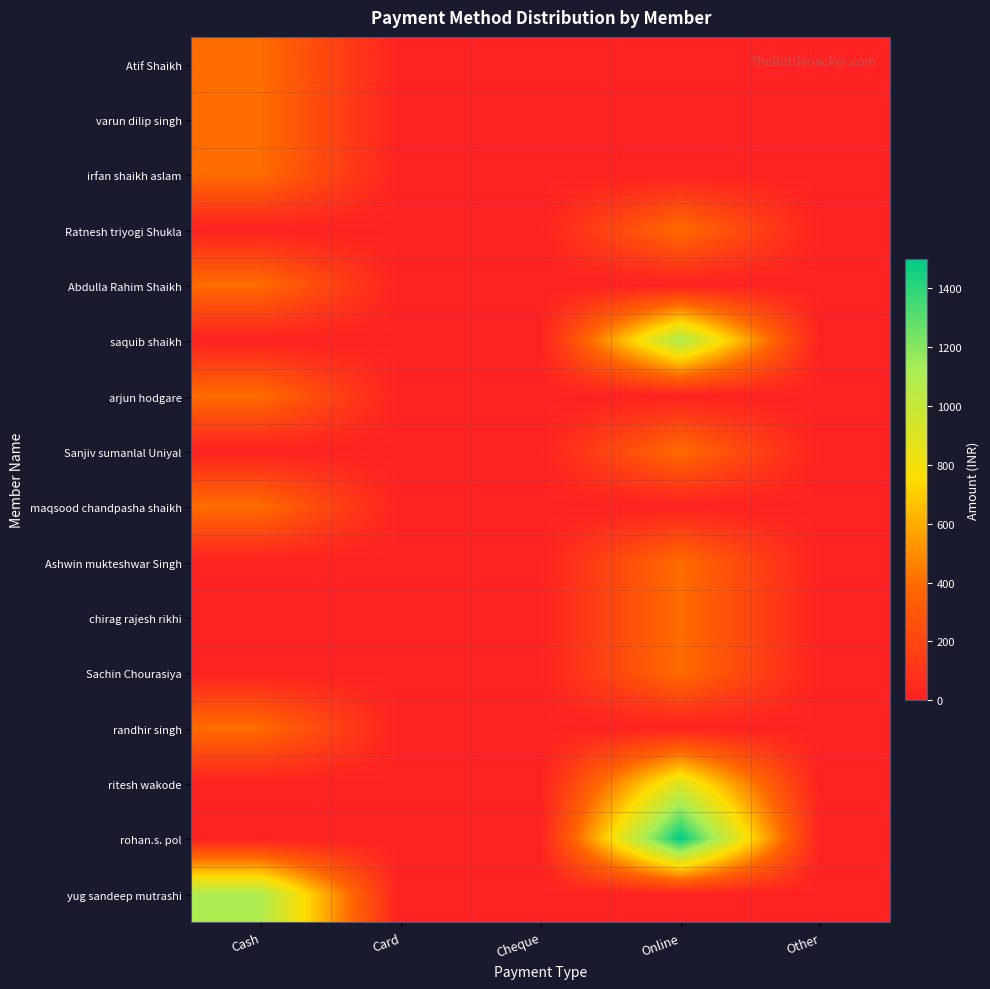

Reading left to right, extract all data points from this chart.

Atif Shaikh: Cash=400	Card=0	Cheque=0	Online=0	Other=0
varun dilip singh: Cash=400	Card=0	Cheque=0	Online=0	Other=0
irfan shaikh aslam: Cash=400	Card=0	Cheque=0	Online=0	Other=0
Ratnesh triyogi Shukla: Cash=0	Card=0	Cheque=0	Online=400	Other=0
Abdulla Rahim Shaikh: Cash=400	Card=0	Cheque=0	Online=0	Other=0
saquib shaikh: Cash=0	Card=0	Cheque=0	Online=1100	Other=0
arjun hodgare: Cash=400	Card=0	Cheque=0	Online=0	Other=0
Sanjiv sumanlal Uniyal: Cash=0	Card=0	Cheque=0	Online=400	Other=0
maqsood chandpasha shaikh: Cash=400	Card=0	Cheque=0	Online=0	Other=0
Ashwin mukteshwar Singh: Cash=0	Card=0	Cheque=0	Online=400	Other=0
chirag rajesh rikhi: Cash=0	Card=0	Cheque=0	Online=400	Other=0
Sachin Chourasiya: Cash=0	Card=0	Cheque=0	Online=400	Other=0
randhir singh: Cash=400	Card=0	Cheque=0	Online=0	Other=0
ritesh wakode: Cash=0	Card=0	Cheque=0	Online=900	Other=0
rohan.s. pol: Cash=0	Card=0	Cheque=0	Online=1500	Other=0
yug sandeep mutrashi: Cash=1100	Card=0	Cheque=0	Online=0	Other=0